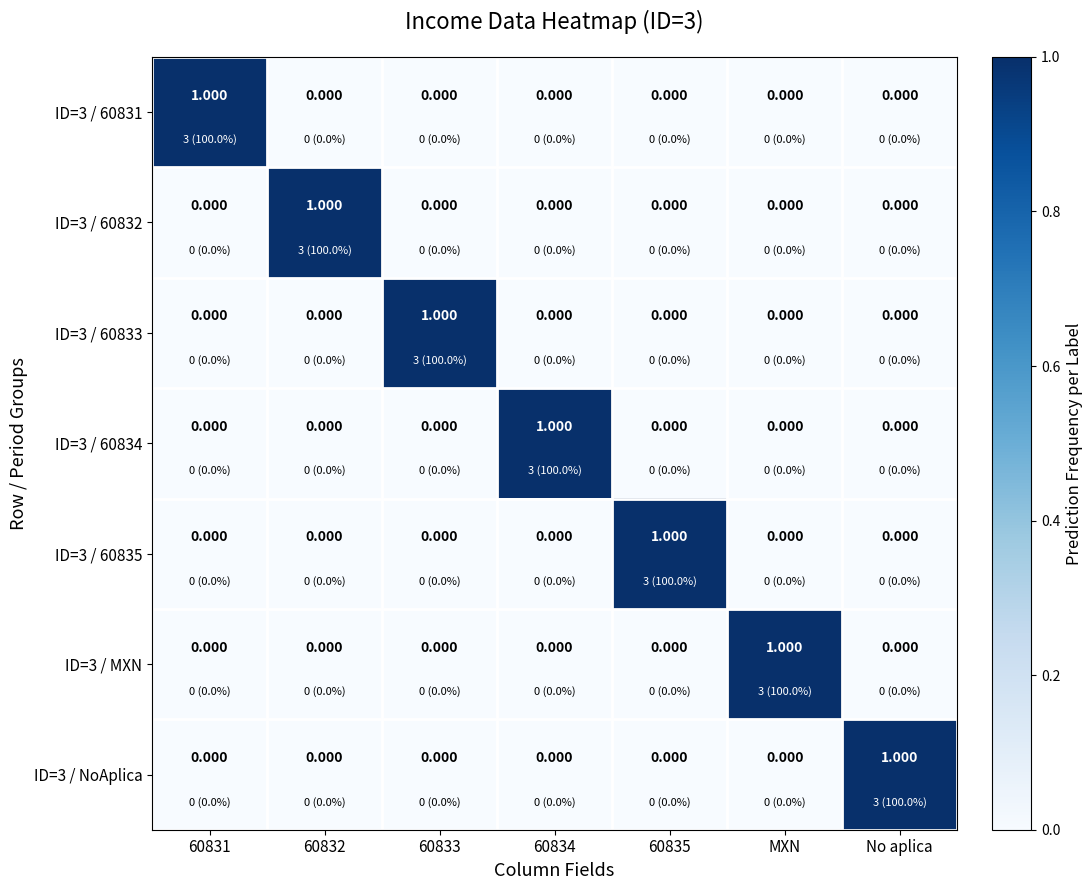

How many values in the ID=3 / 60835 series exceed 0?

1